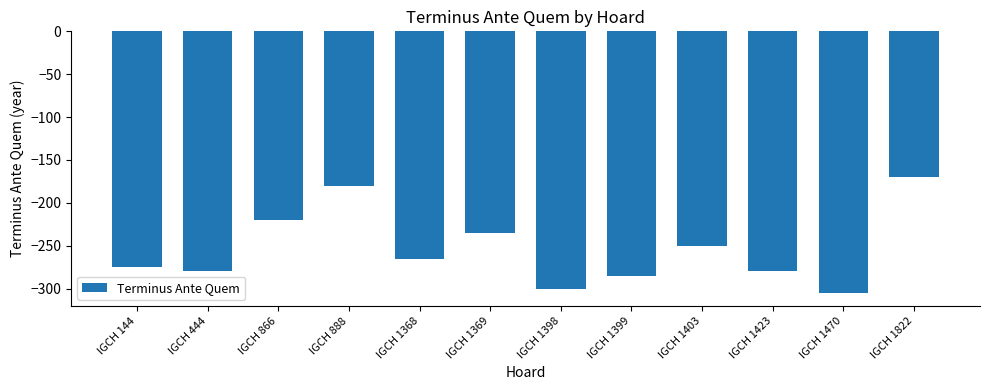

Where does the data first go above -265?

IGCH 866